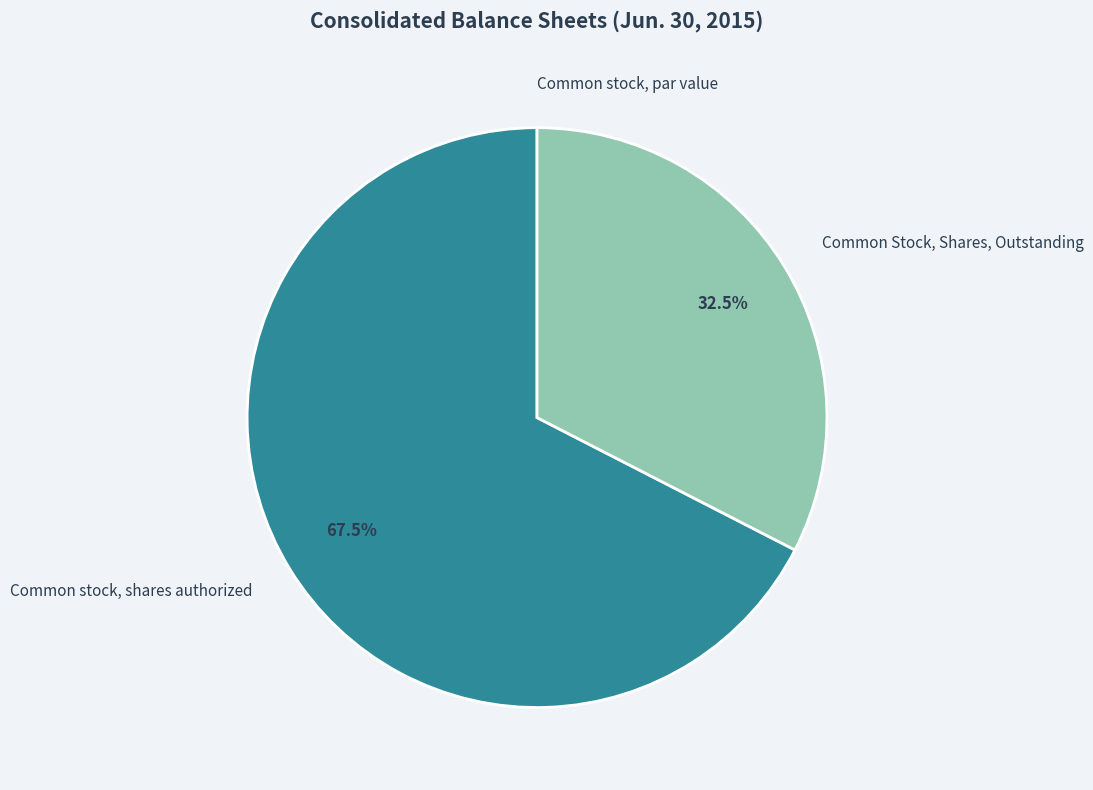

Which has a higher value, Common stock, shares authorized or Common Stock, Shares, Outstanding?

Common stock, shares authorized